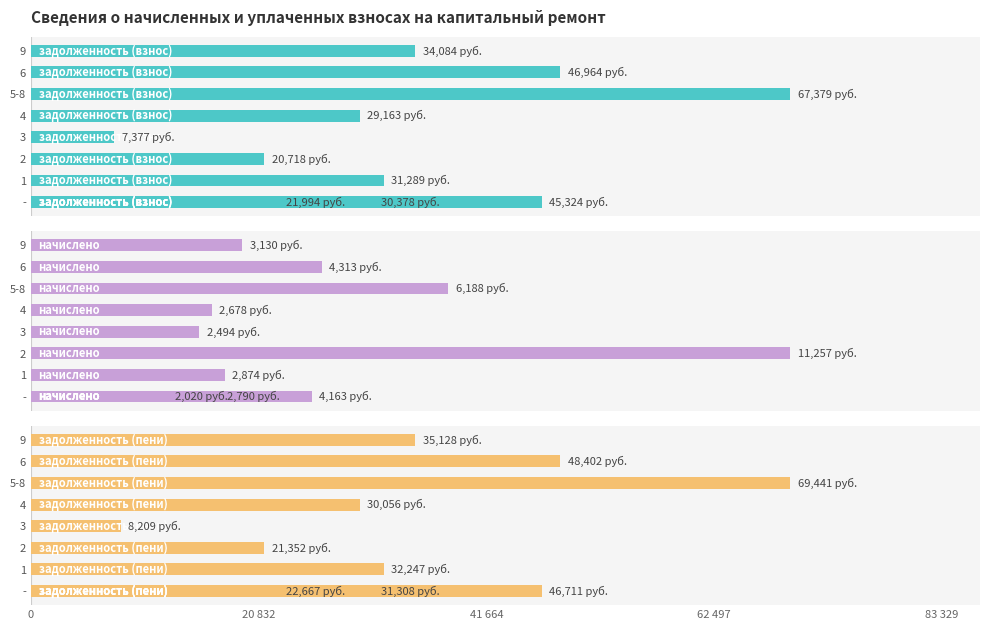

Reading left to right, extract all data points from this chart.

задолженность (взнос): 45323.9	21993.7	30378.0	31289.4	20717.8	7377.3	29162.9	67378.6	46964.4	34084.1
начислено: 4162.7	2020.0	2790.0	2873.7	11256.5	2494.3	2678.4	6188.2	4313.3	3130.4
задолженность (пени): 46711.4	22667.0	31308.0	32247.3	21352.0	8208.7	30055.7	69441.3	48402.2	35127.5